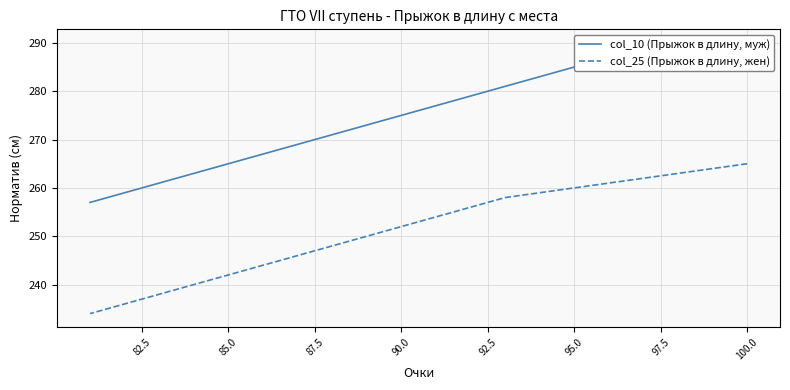

What are all the series names shown in the legend?

col_10 (Прыжок в длину, муж), col_25 (Прыжок в длину, жен)